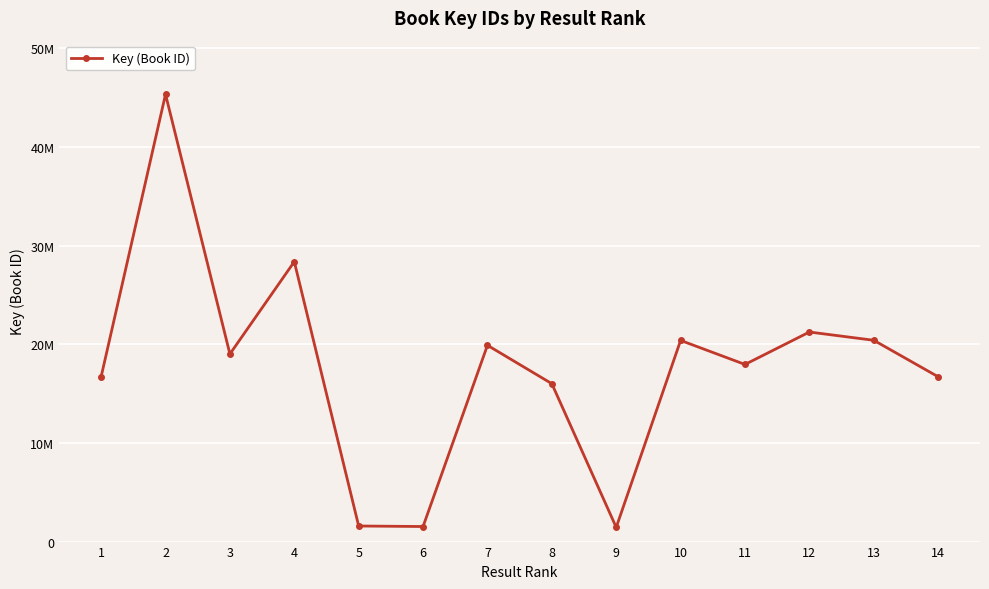

Reading left to right, extract all data points from this chart.

1=16713496	2=45328441	3=19011168	4=28370589	5=1579119	6=1526601	7=19893635	8=16002366	9=1440818	10=20387100	11=17952502	12=21238963	13=20401883	14=16704524